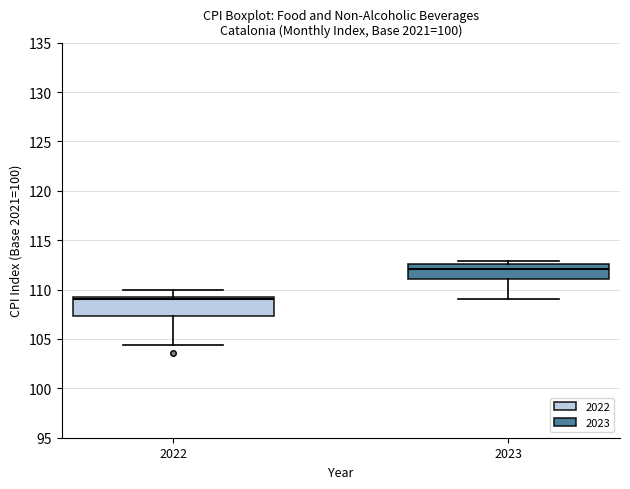

Which box's median line is the lowest?

2022